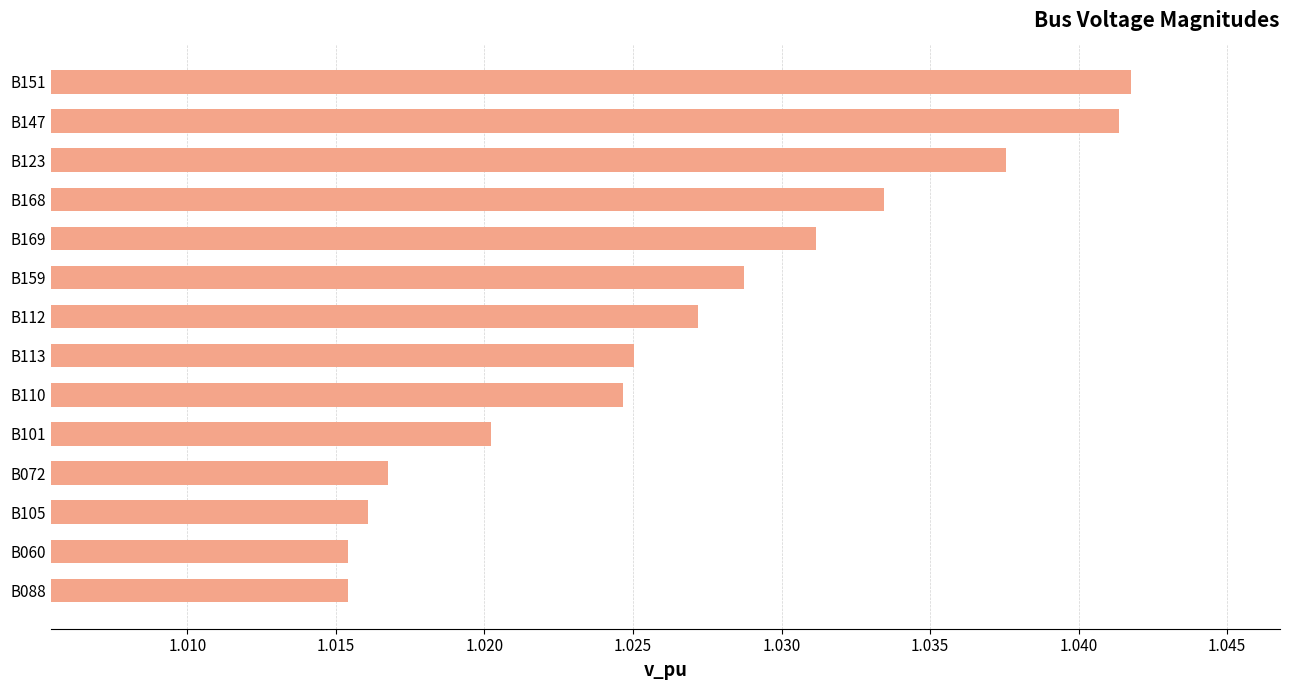

What is the label of the 7th bar from the bottom?

B113